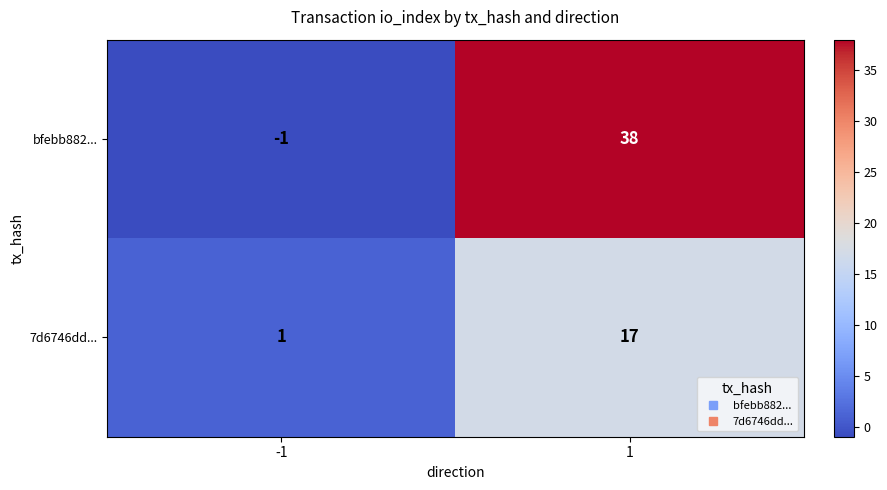

Is it true that 7d6746dd... equals 17 at 1?

True